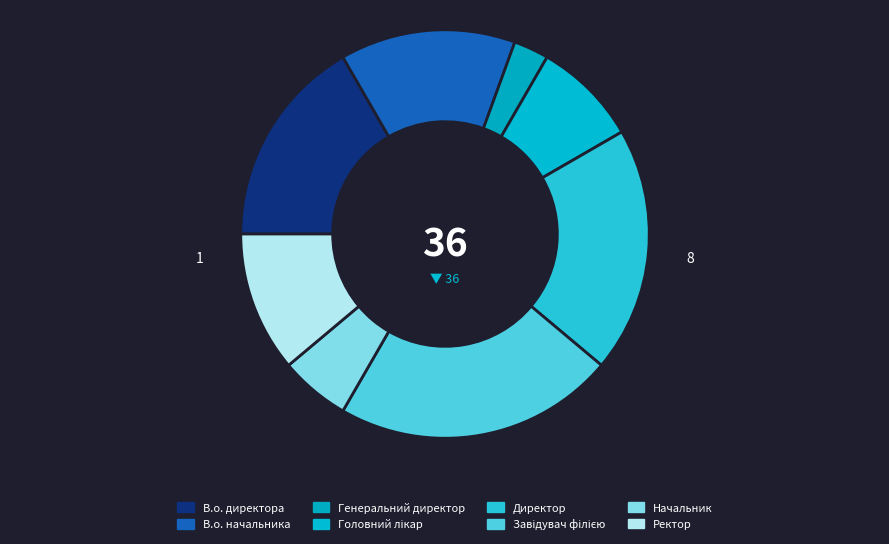

How many slices are in this pie chart?

8